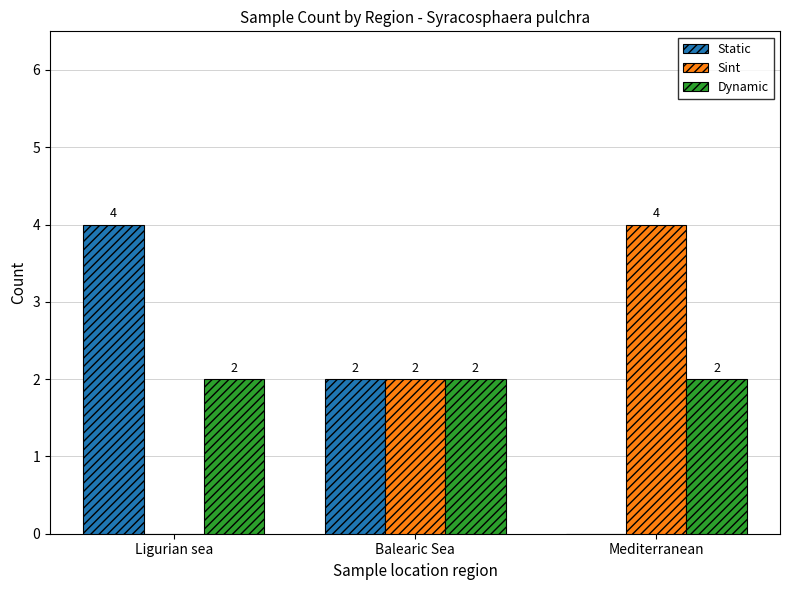

What is the highest value of the Static series?

4